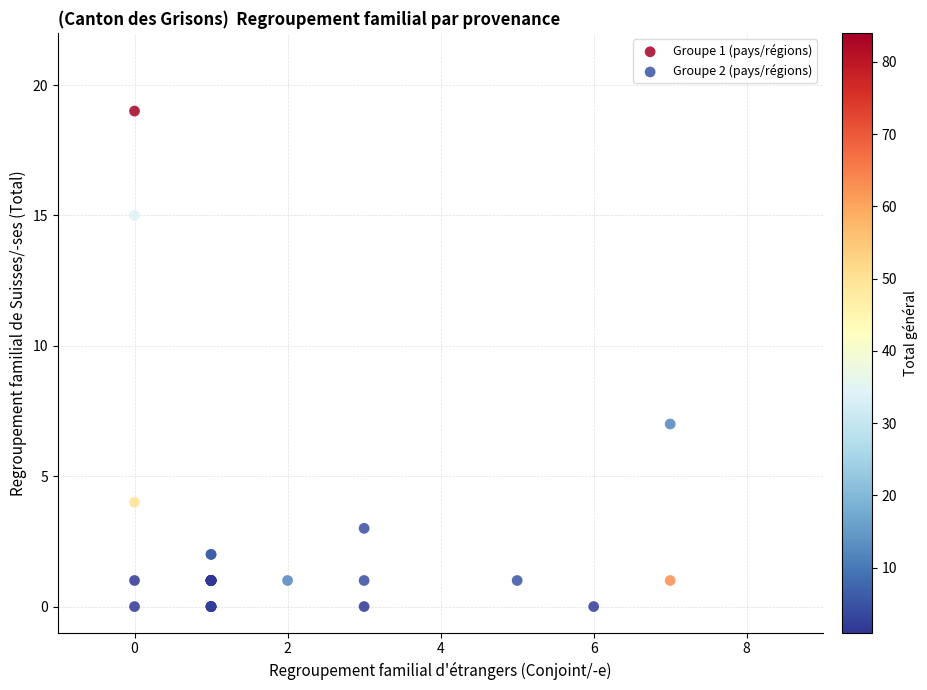

Which series has the largest Y range (max minus min)?

Groupe 1 (pays/régions)